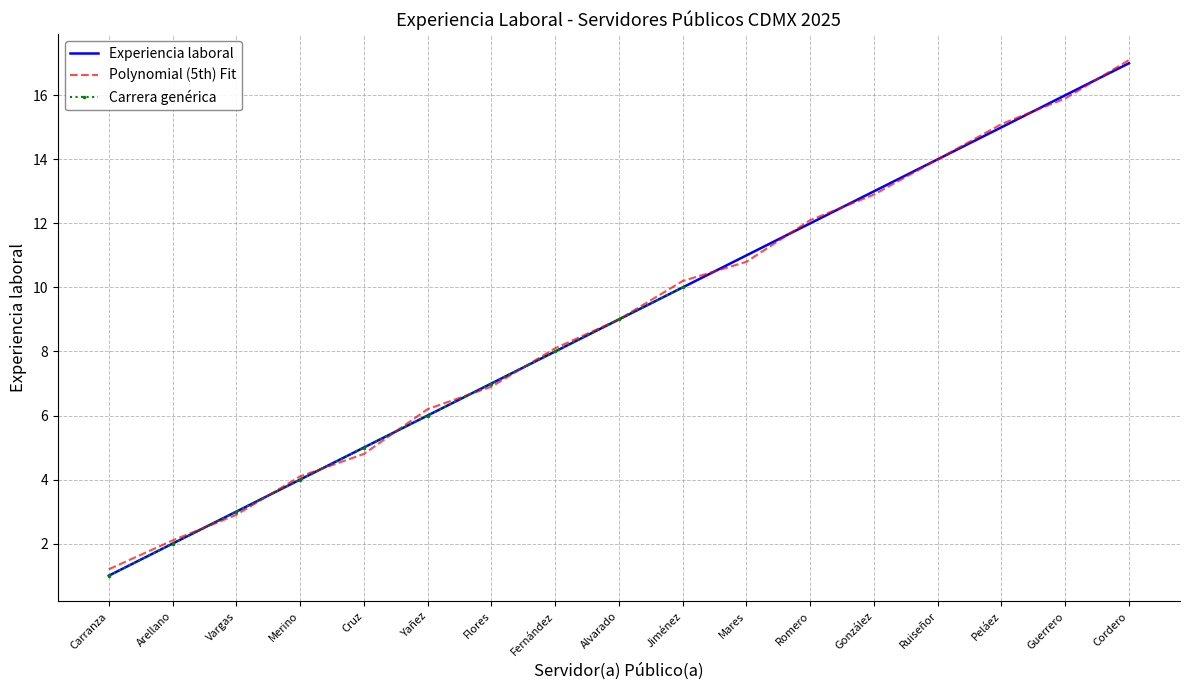

Is the value of Polynomial (5th) Fit at Guerrero greater than the value of Experiencia laboral at Cordero?

No